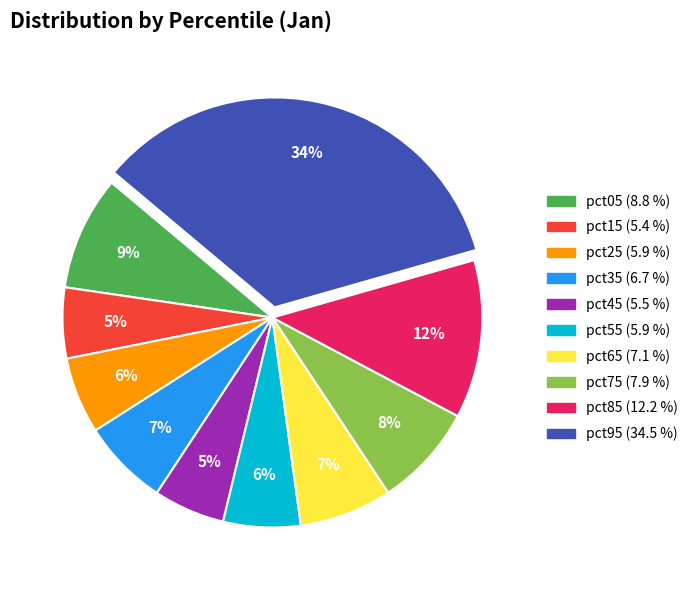

How many slices are in this pie chart?

10